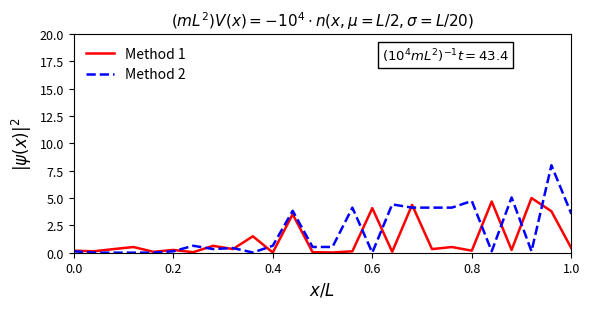

Which series has the largest range (max minus min)?

Method 2